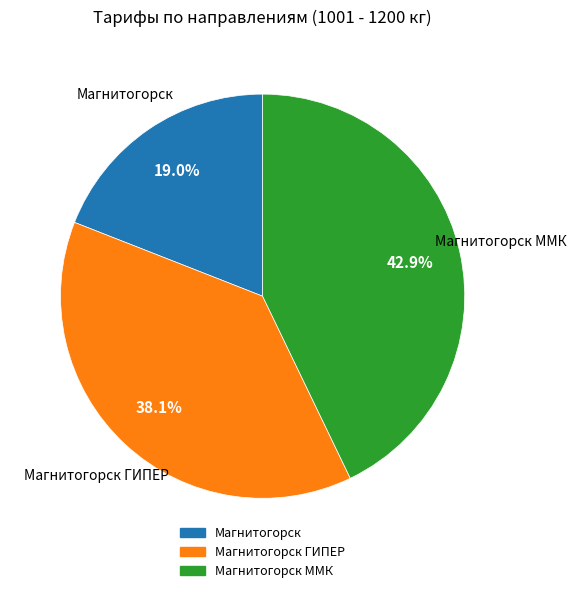

To the nearest percent, what is the difference between the largest and smallest slice percentages?

24%